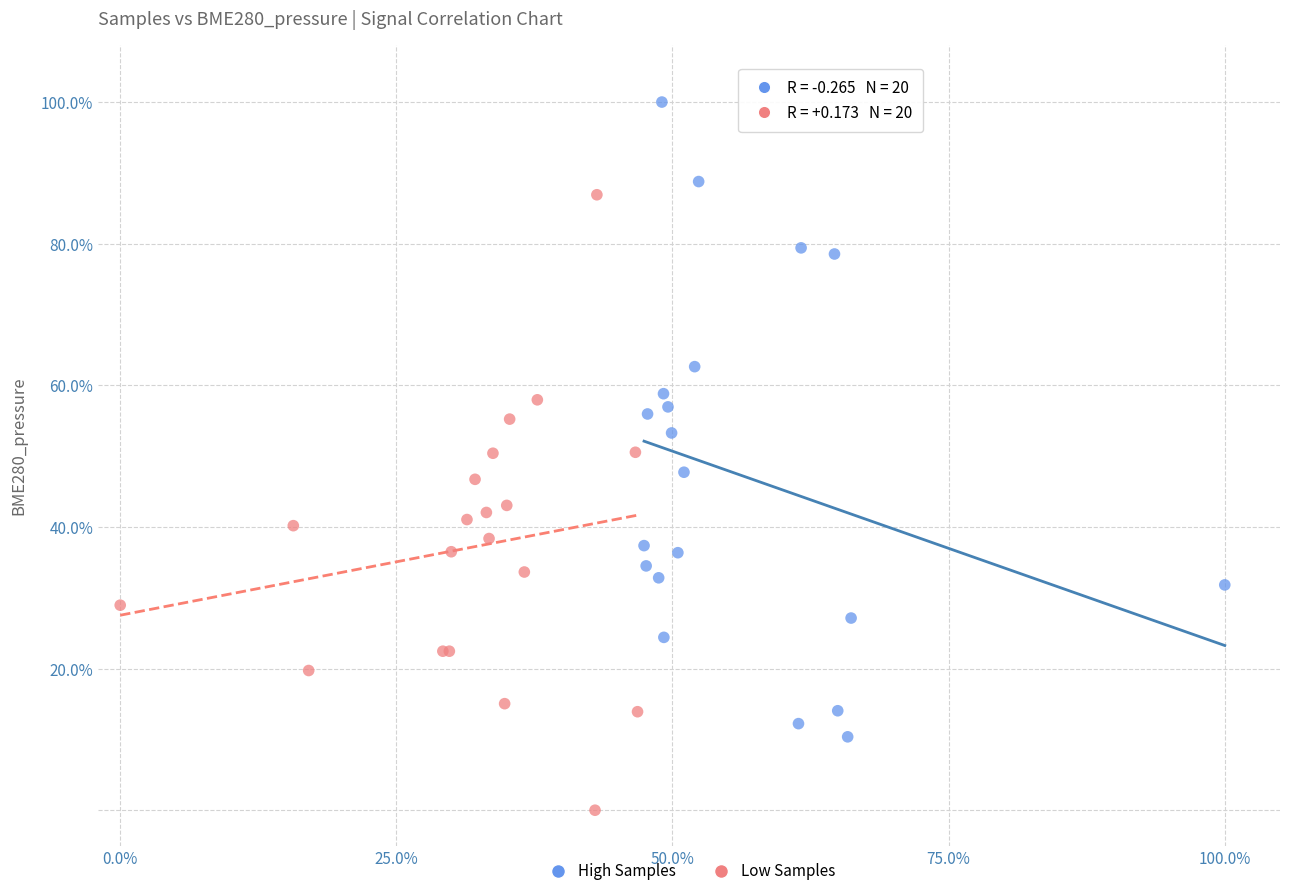

What are all the series names shown in the legend?

High Samples, Low Samples